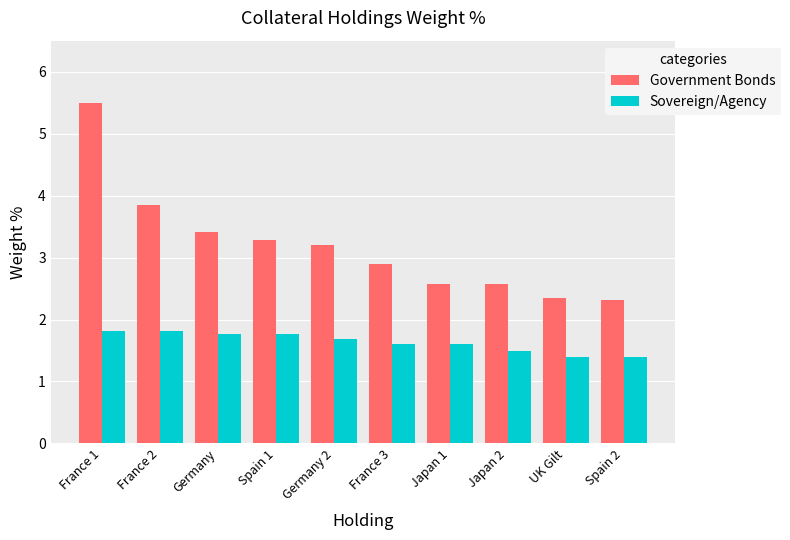

What position from the left is Japan 1?

7